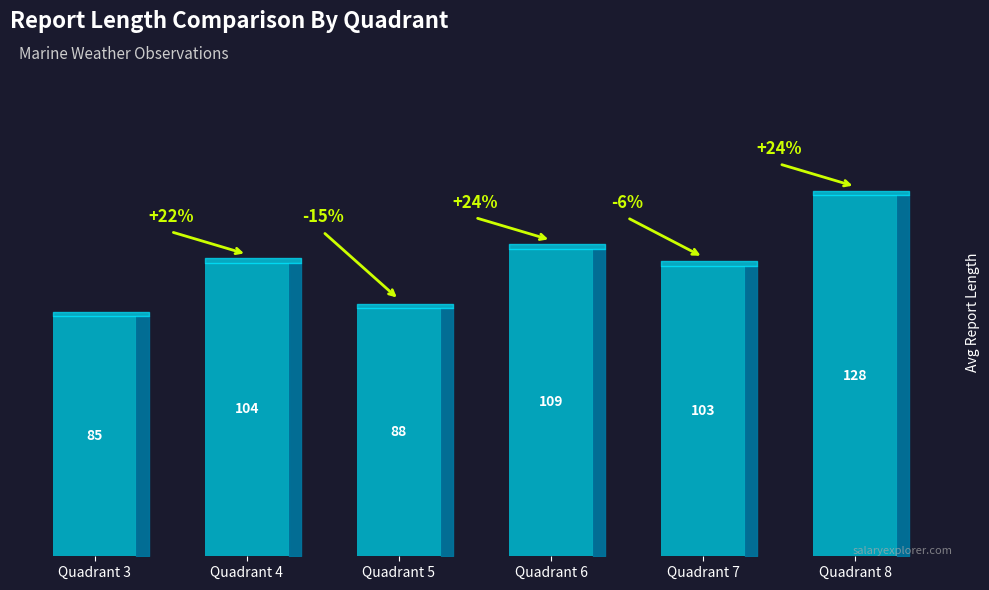

Count the number of data series in this chart.

1